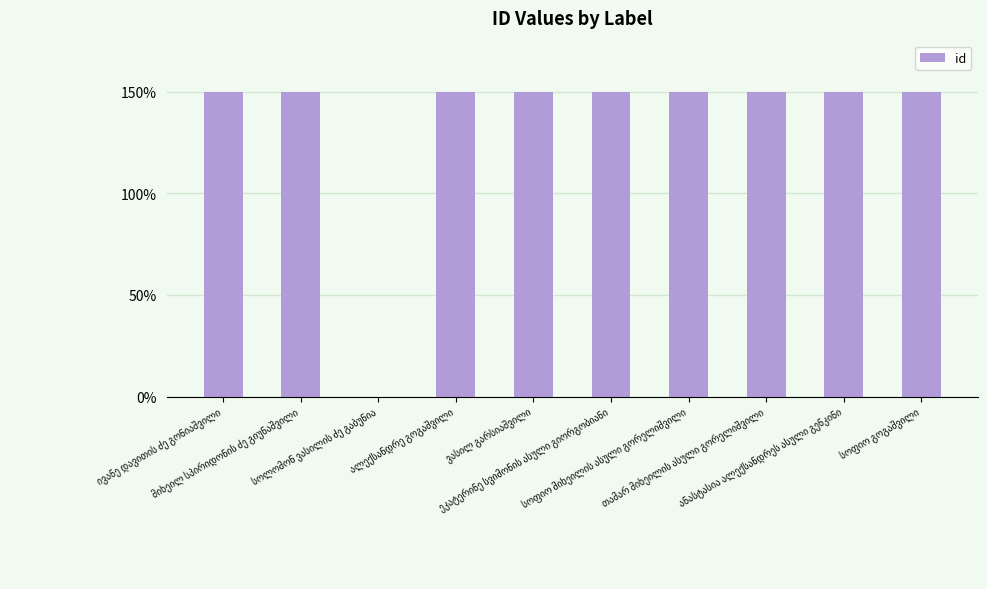

What is the maximum value shown in the chart?

150.0